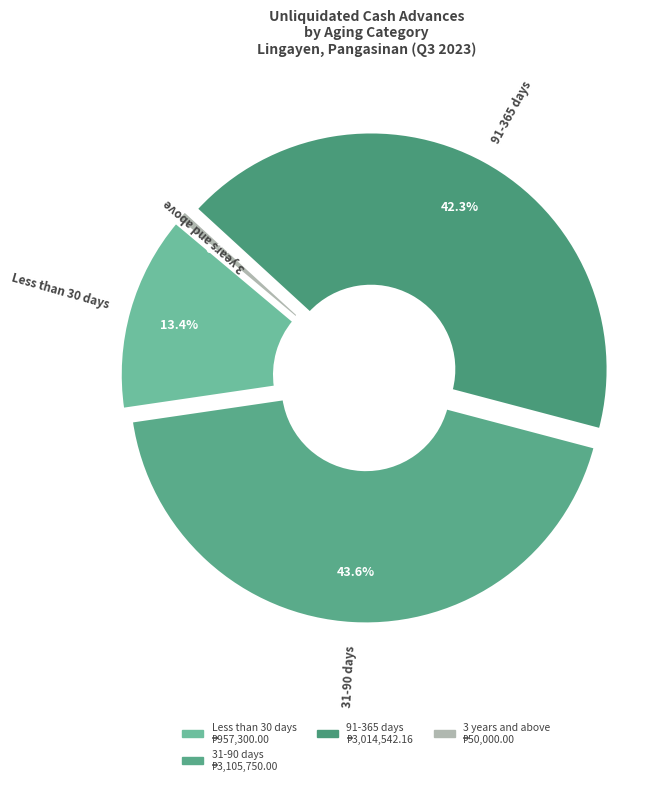

To the nearest percent, what percentage of the pie is 3 years and above?

1%